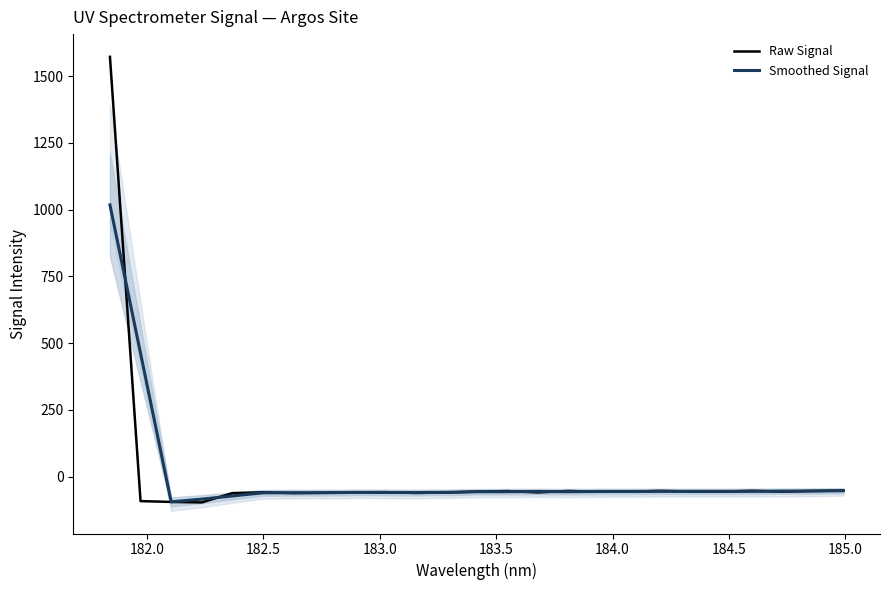

What is the lowest value of the Smoothed Signal series?

-94.3